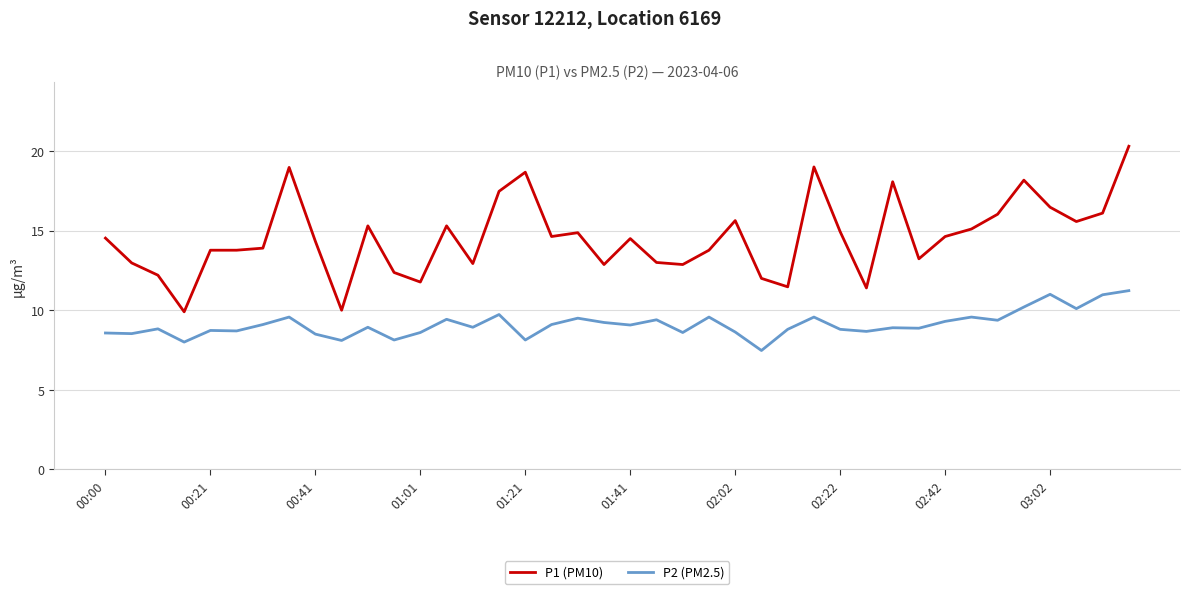

At how many categories does at least one series exceed 11?

38